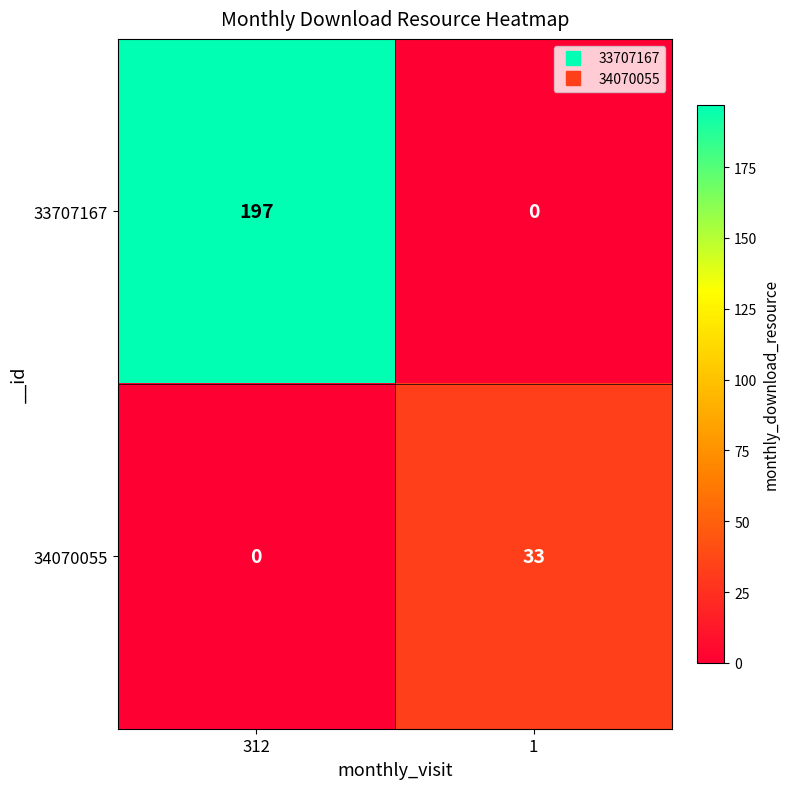

Is it true that 33707167 equals -122 at 1?

False